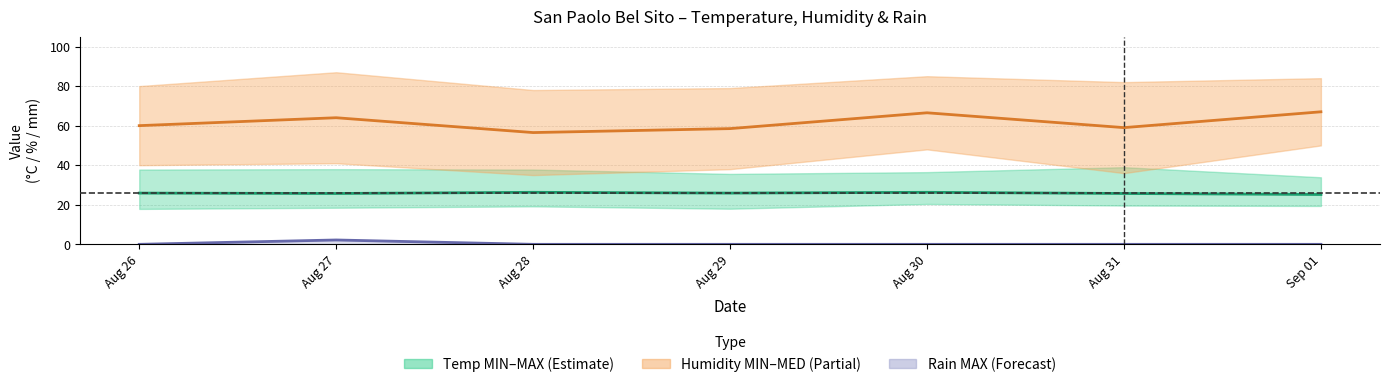

The value of Humidity midpoint at Aug 26 is 37.4. True or false?

False